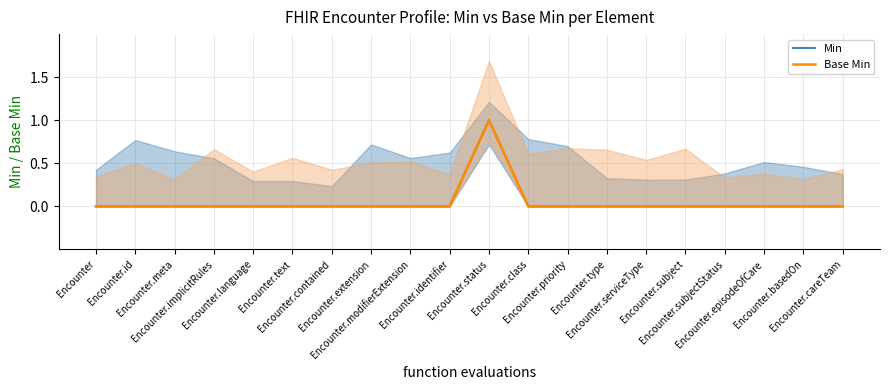

True or false: Min and Base Min cross at least once.

False